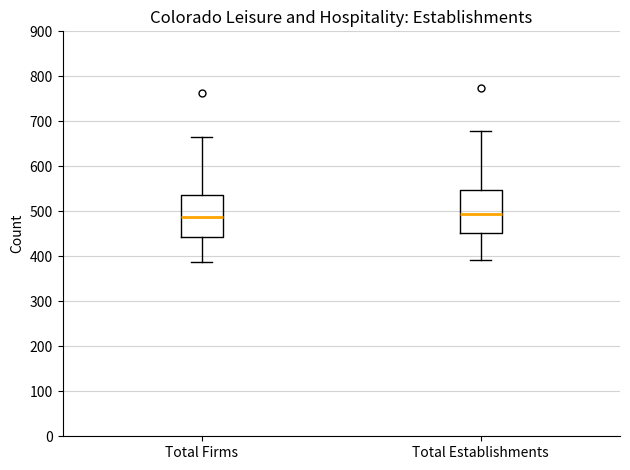

Reading left to right, read every box against the y-axis: the position of its median line, the range the box covers, and the ends of its whiskers. The values are not printed on the chart, so give them approximately, as read against the axis.

Total Firms: median 490, box 440 to 540, whiskers 390 to 670
Total Establishments: median 490, box 450 to 550, whiskers 390 to 680